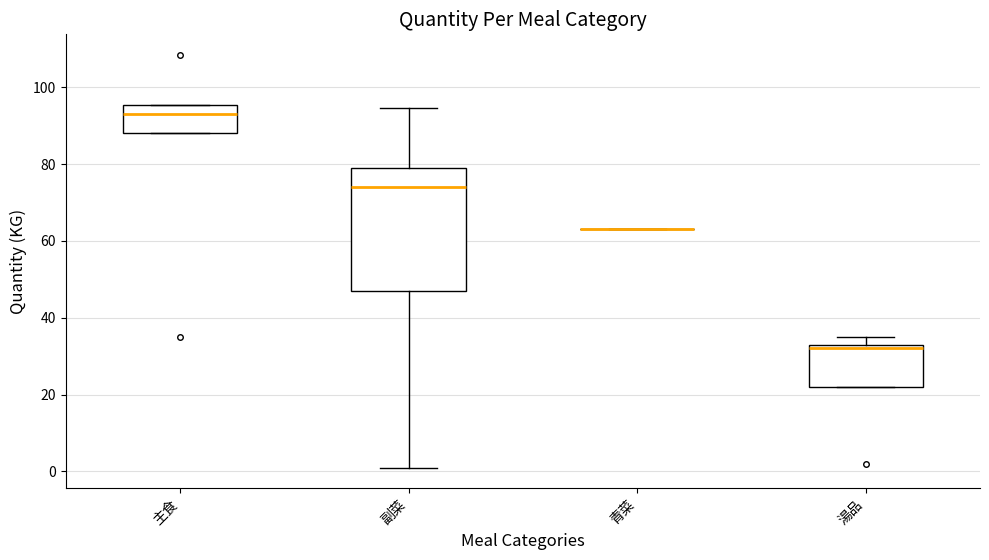

Reading left to right, transcribe this box plot: for each box, give where its median line is, the range the box spans, and where its two whiskers end, as read against the y-axis. The values are not printed on the chart, so give them approximately, as read against the axis.

主食: median 94, box 88 to 96, whiskers 88 to 96
副菜: median 74, box 46 to 80, whiskers 2 to 94
青菜: box collapsed to a line at 64, whiskers 64 to 64
湯品: median 32, box 22 to 34, whiskers 22 to 36